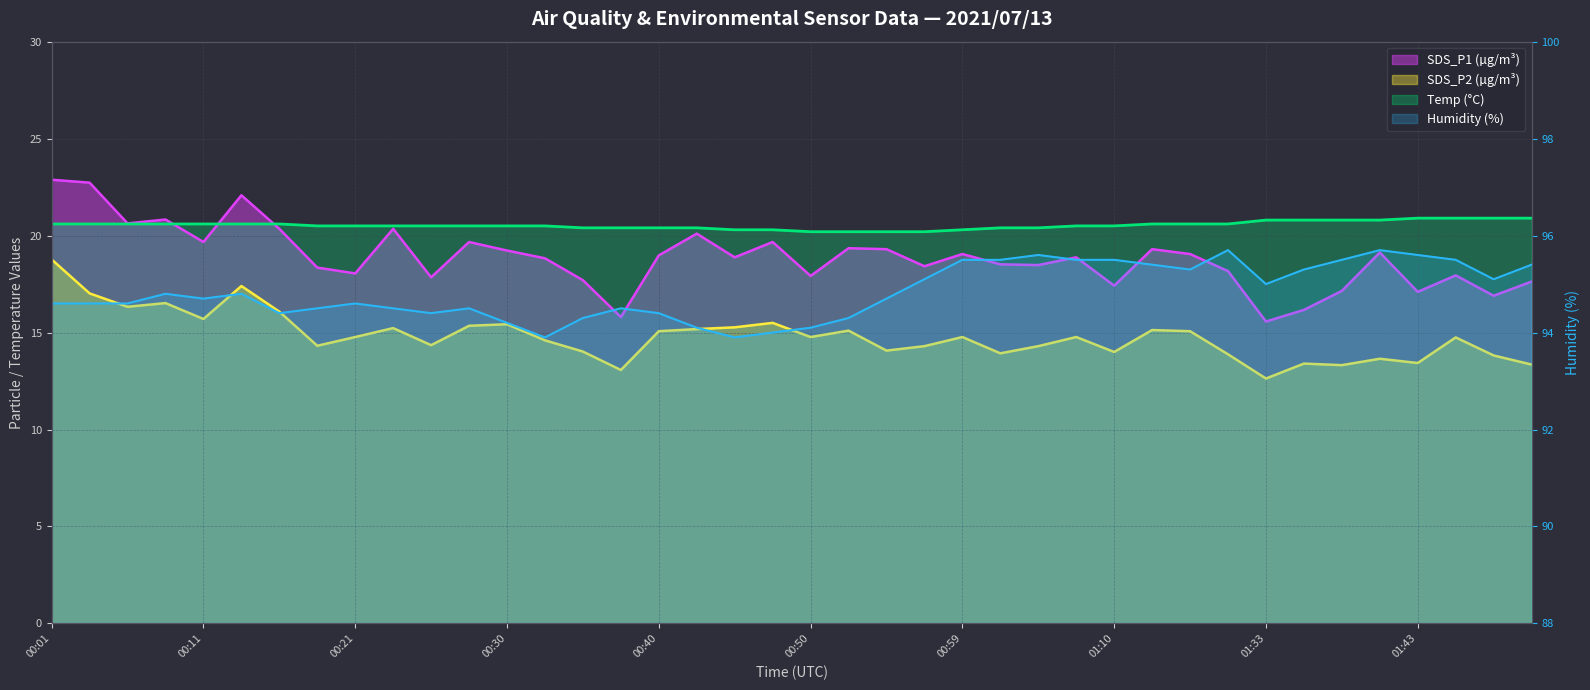

Is the value of Humidity at 01:40 greater than the value of SDS_P2 at 00:21?

Yes